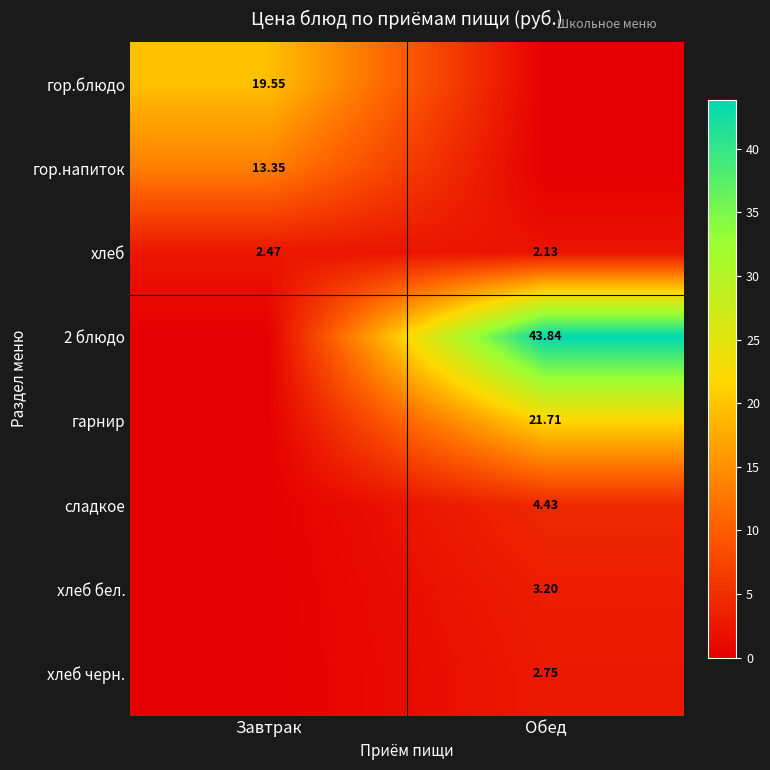

Is the value of хлеб бел. at Обед greater than the value of 2 блюдо at Обед?

No